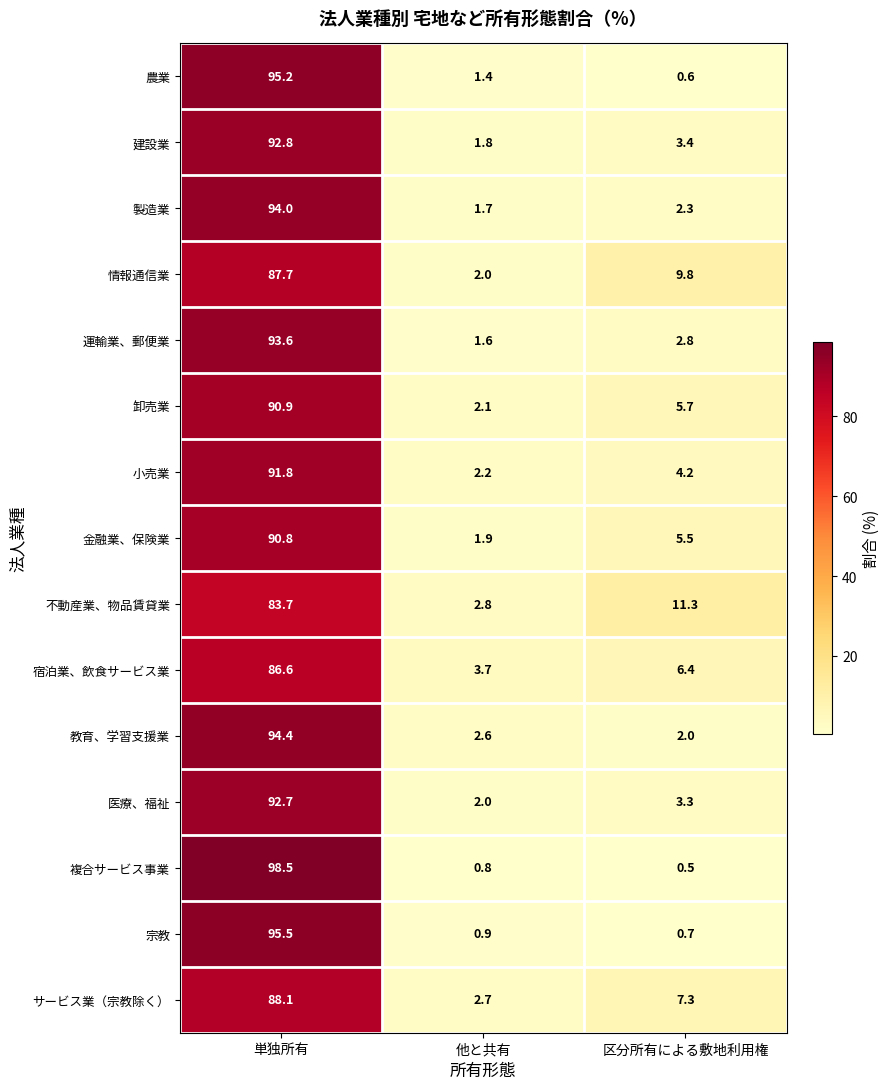

Which series changed the most between 他と共有 and 区分所有による敷地利用権?

不動産業、物品賃貸業